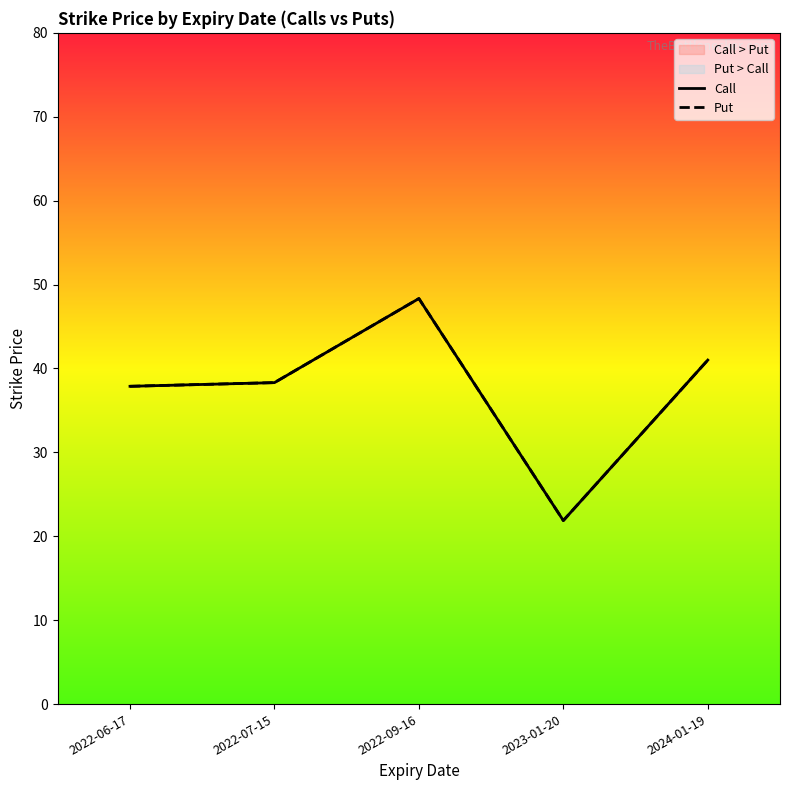

What is the approximate value of Call at 2022-07-15?

38.3